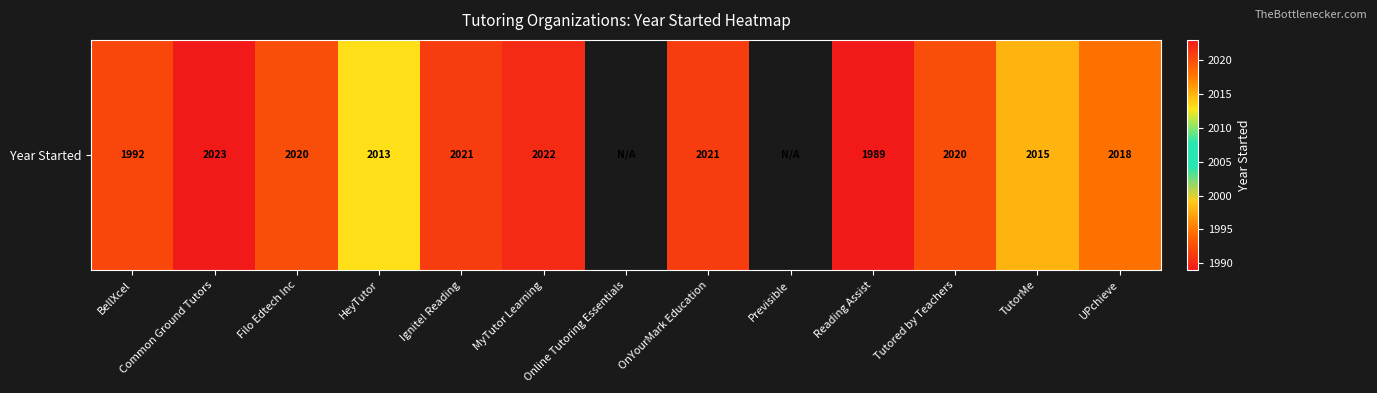

What is the sum of the values at Common Ground Tutors and BellXcel?

4015.0